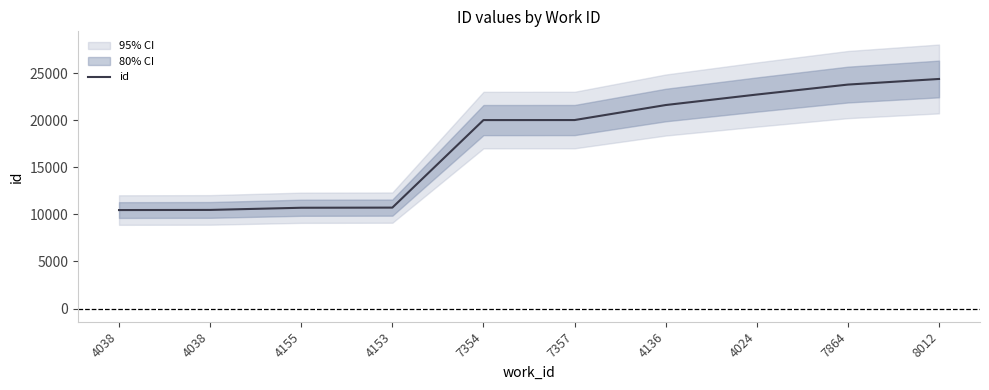

Reading left to right, transcribe all the data shown in this chart.

4038=10455	4038=10470	4155=10700	4153=10715	7354=20008	7357=20012	4136=21606	4024=22720	7864=23778	8012=24374